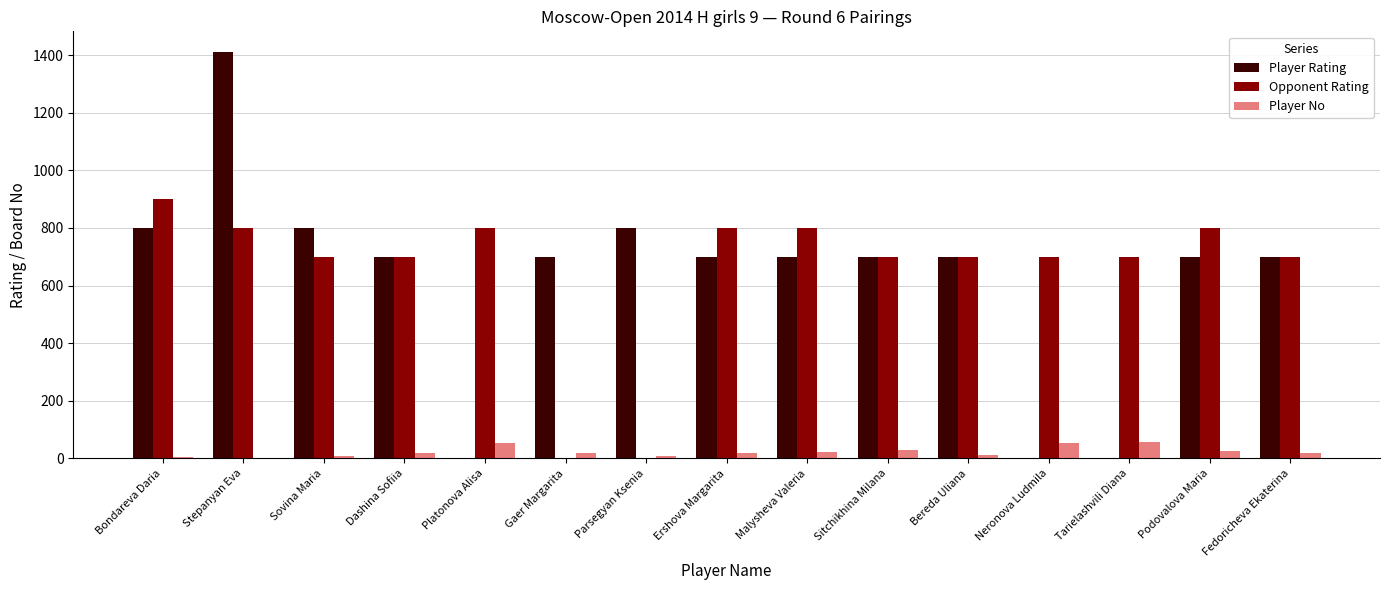

Is the value of Player Rating at Bondareva Daria greater than the value of Player No at Podovalova Maria?

Yes